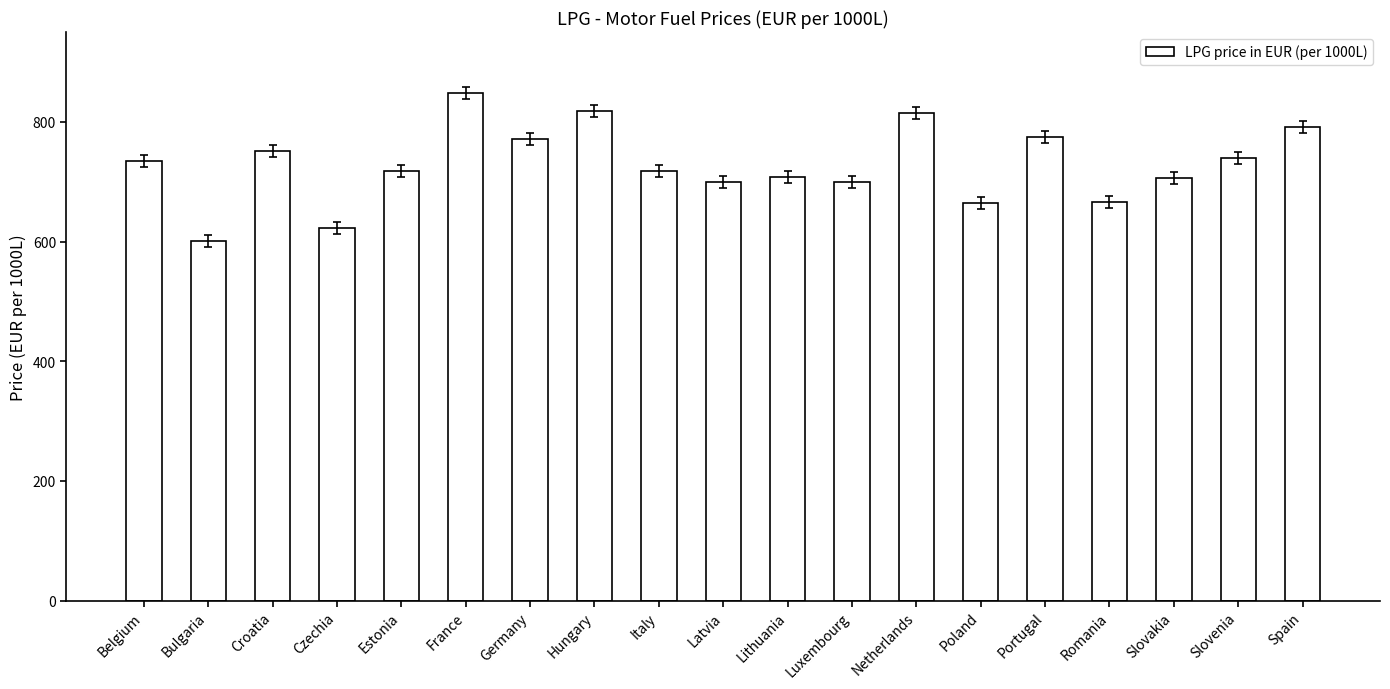

What is the change in value from Hungary to Latvia?

-118.0